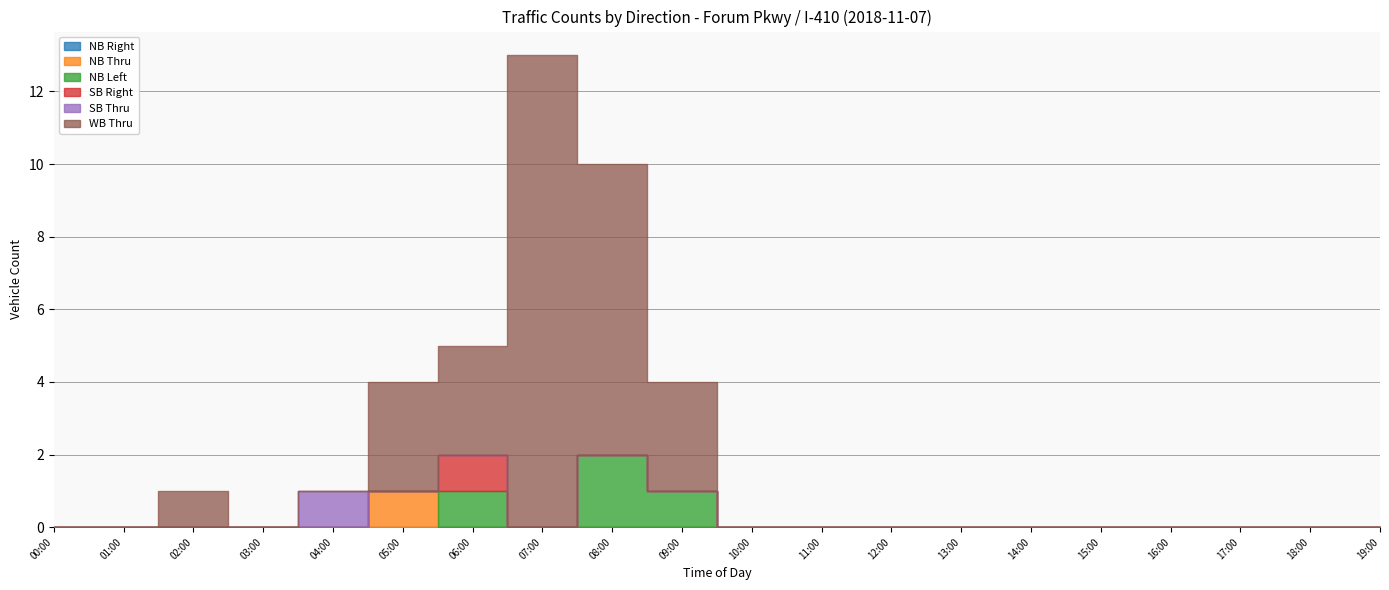

What are all the series names shown in the legend?

NB Right, NB Thru, NB Left, SB Right, SB Thru, WB Thru